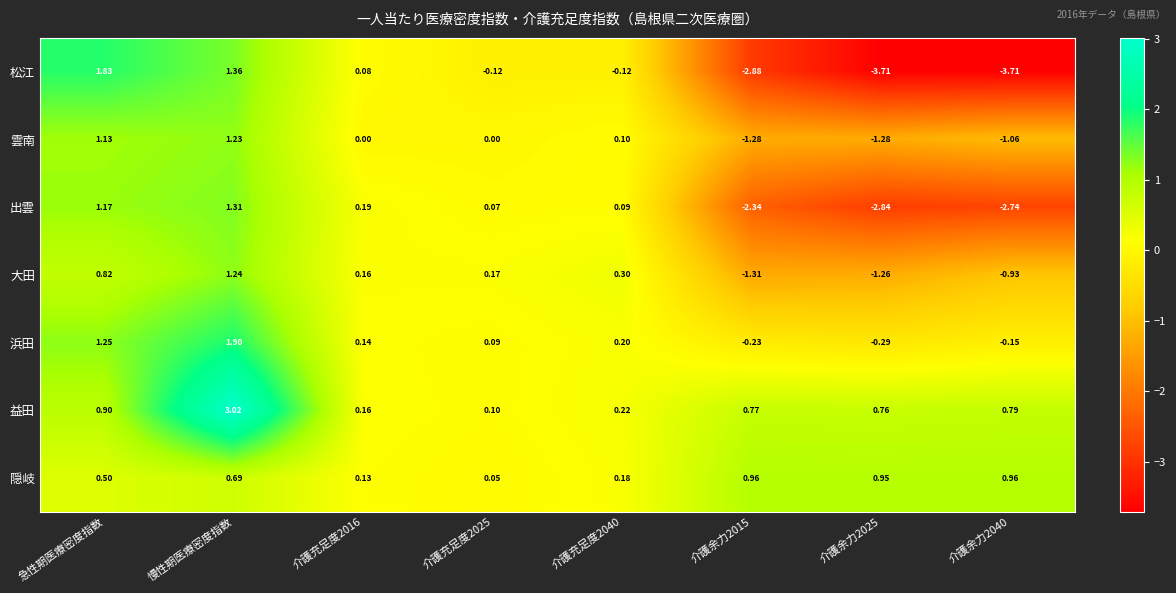

At which category is the sum across all series the highest?

慢性期医療密度指数